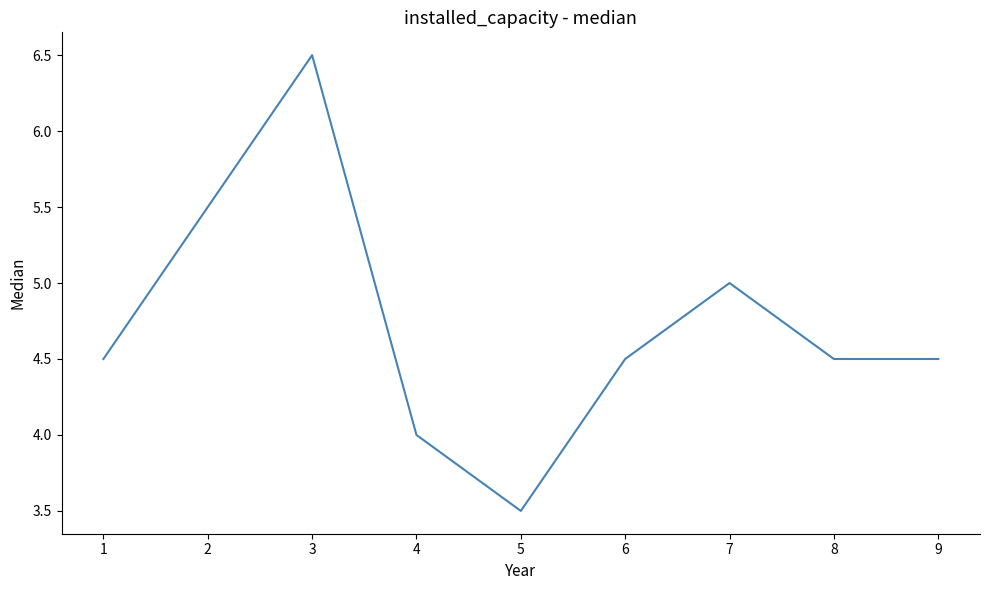

What is the minimum value shown in the chart?

3.5